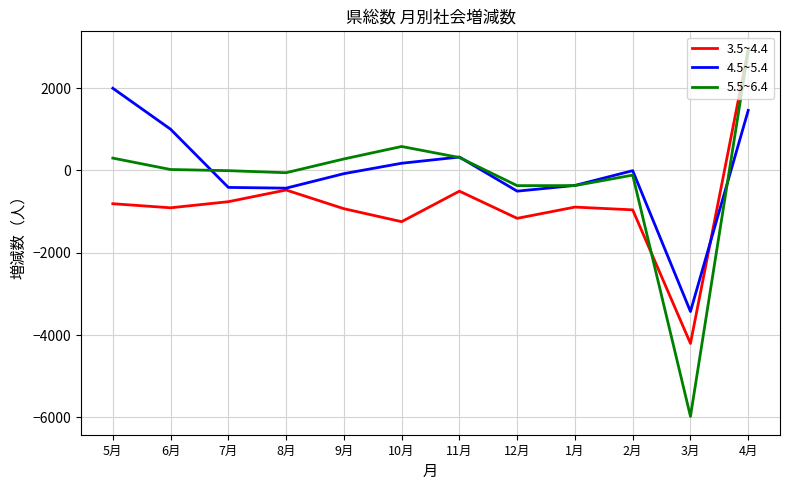

Is it true that 5.5~6.4 equals 687 at 4月?

False